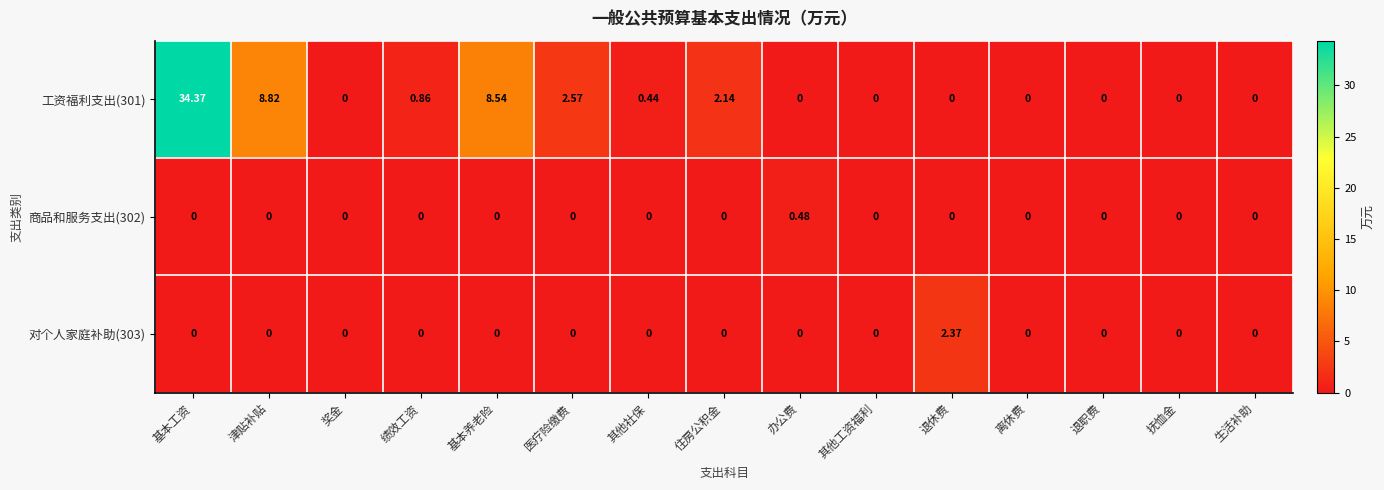

Where is 工资福利支出(301) nearest to the value 17?

津贴补贴